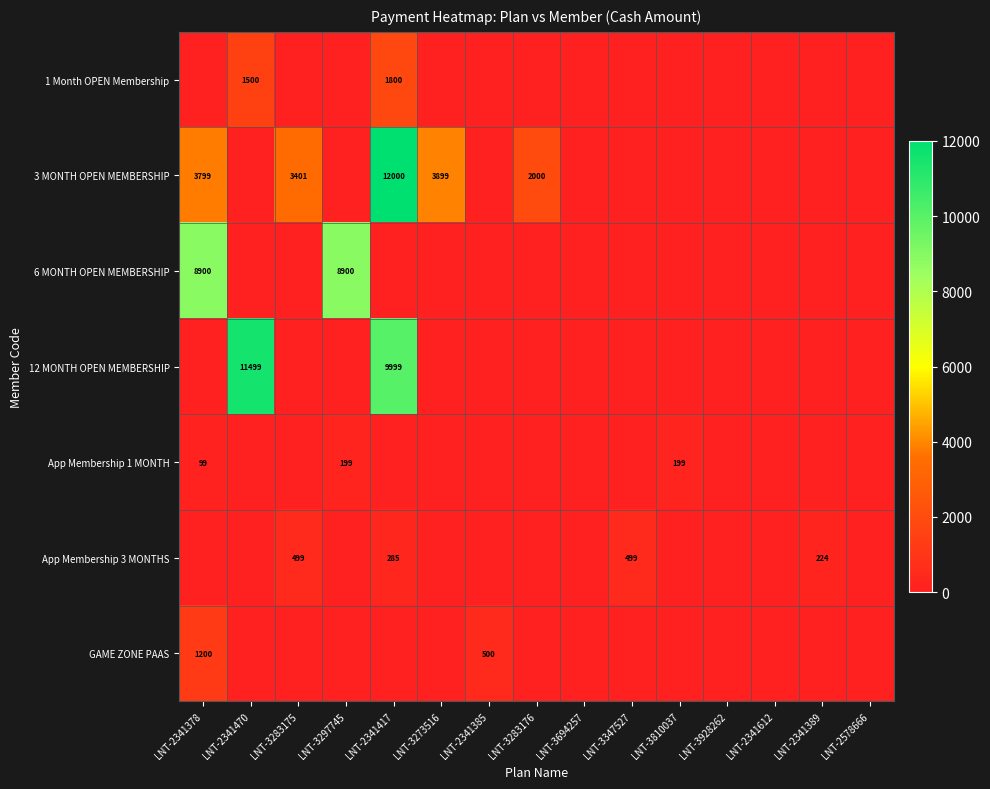

True or false: App Membership 1 MONTH has a value of 117 at LNT-3297745.

False